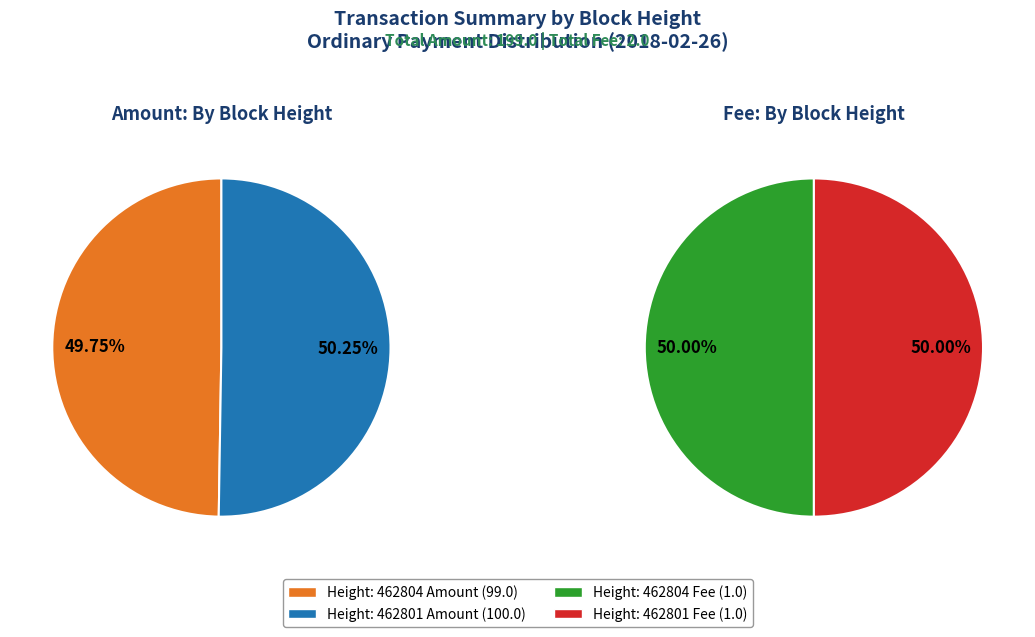

What is the largest slice in the pie chart?

462801